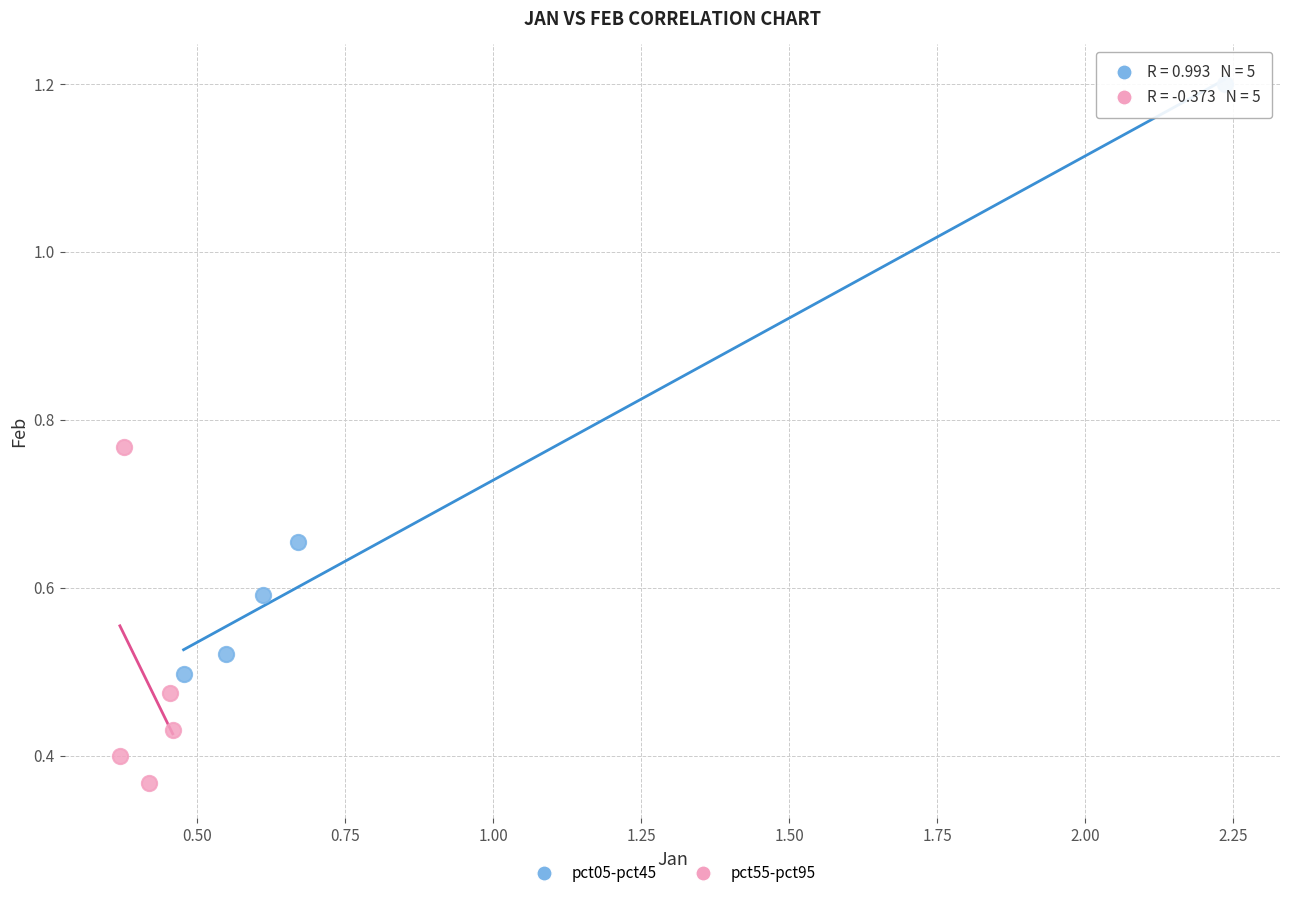

Which series reaches the minimum Y coordinate?

pct55-pct95